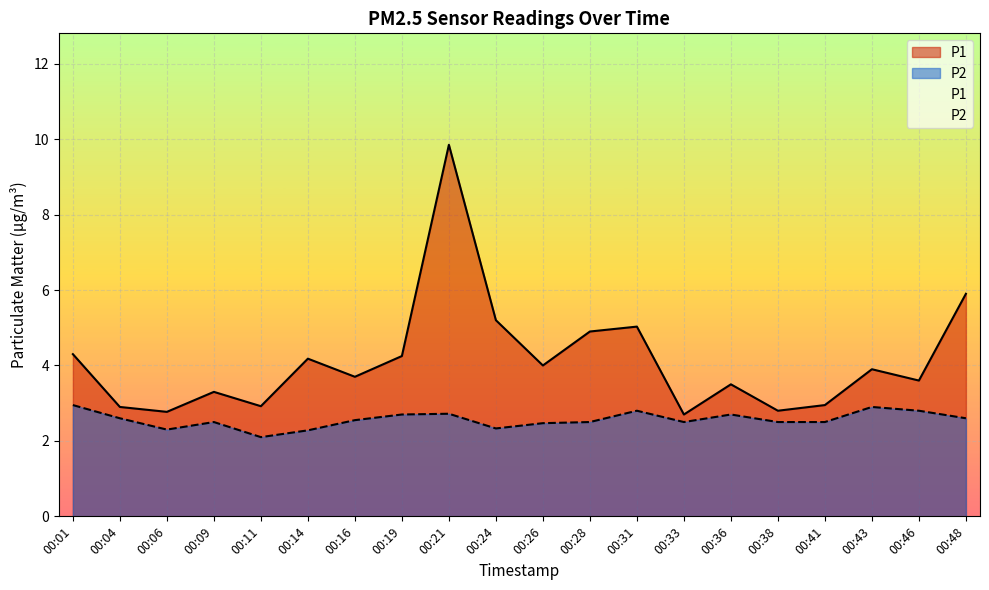

What is the value of the P2 point at the 2nd from the left?

2.6